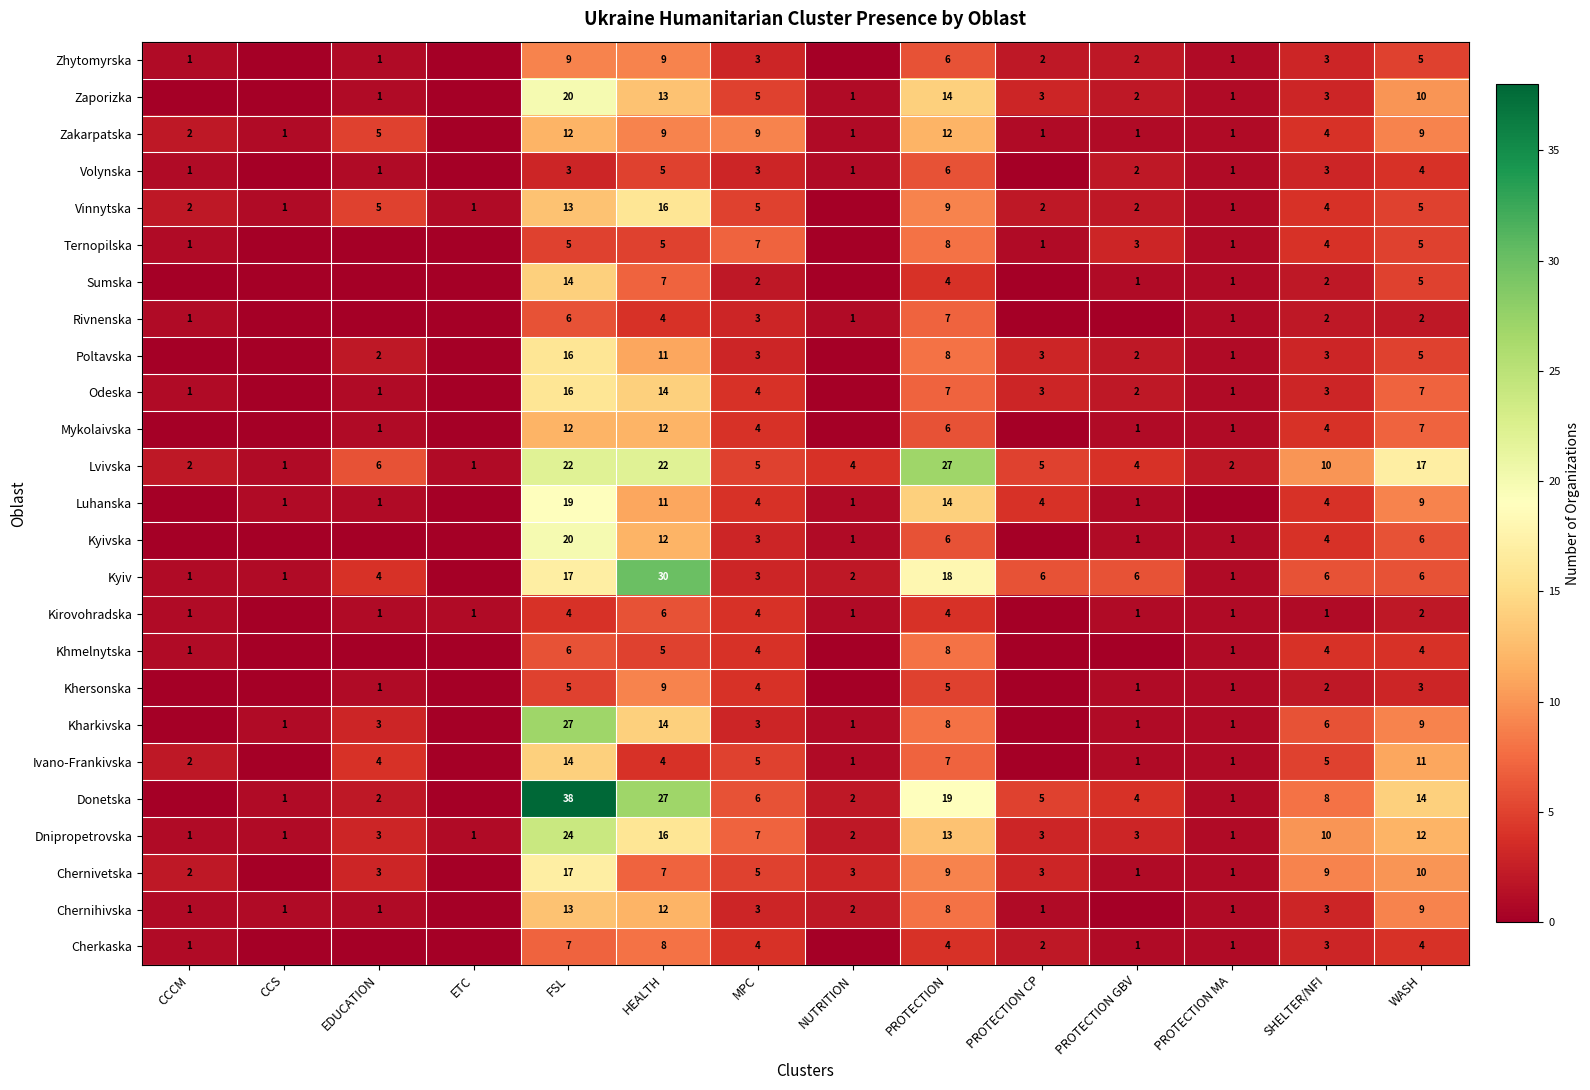

Is it true that Zhytomyrska equals 6 at PROTECTION?

True